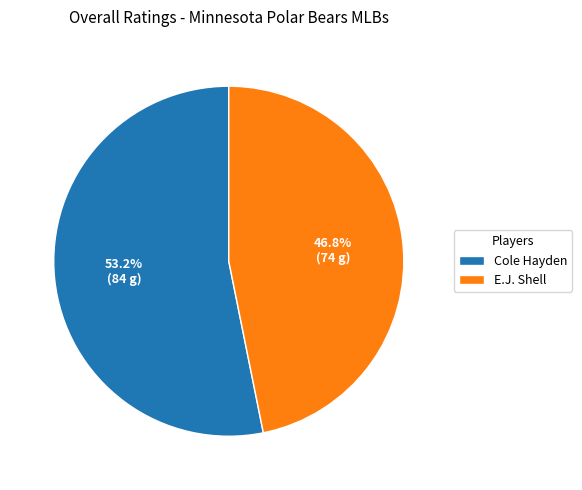

Is it true that E.J. Shell is 41% of the pie?

False